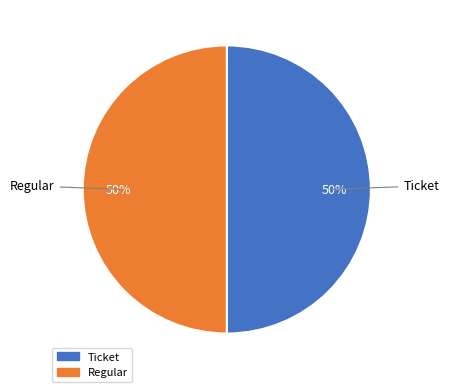

What is the ratio of the value at Regular to the value at Ticket?

1.0